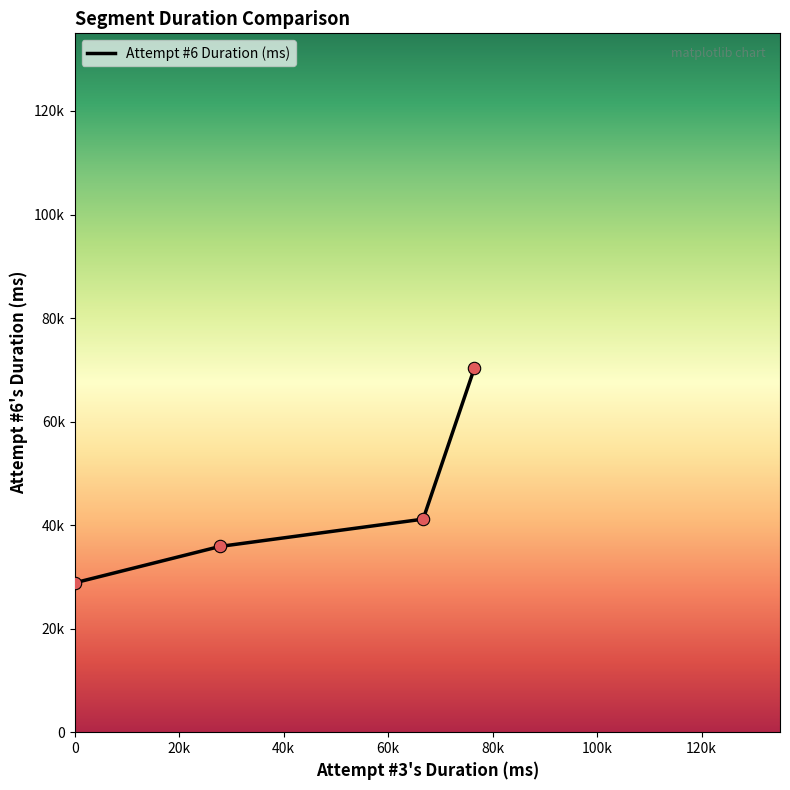

Is this an area chart (filled region under the line)?

No